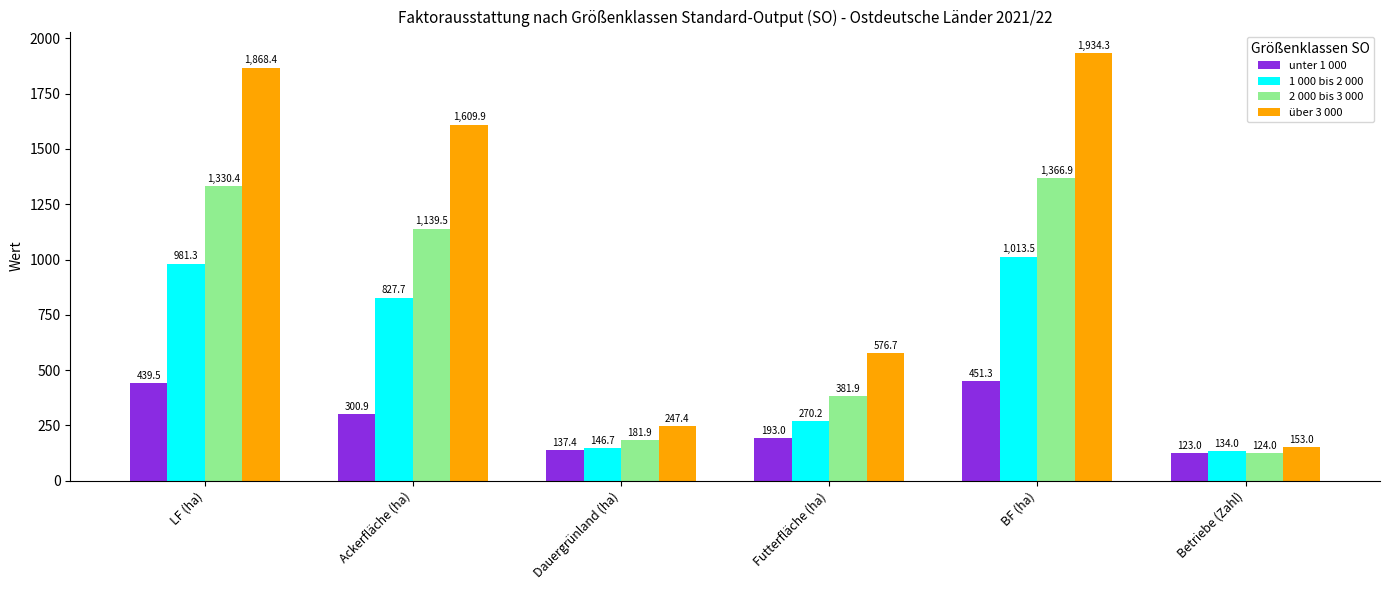

What is the sum of the 1 000 bis 2 000 values at Ackerfläche (ha) and Betriebe (Zahl)?

961.7